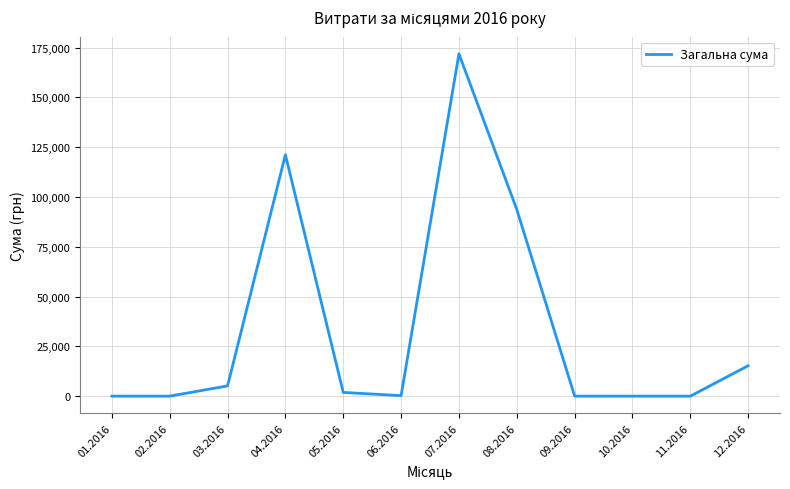

How many categories are shown in the chart?

12